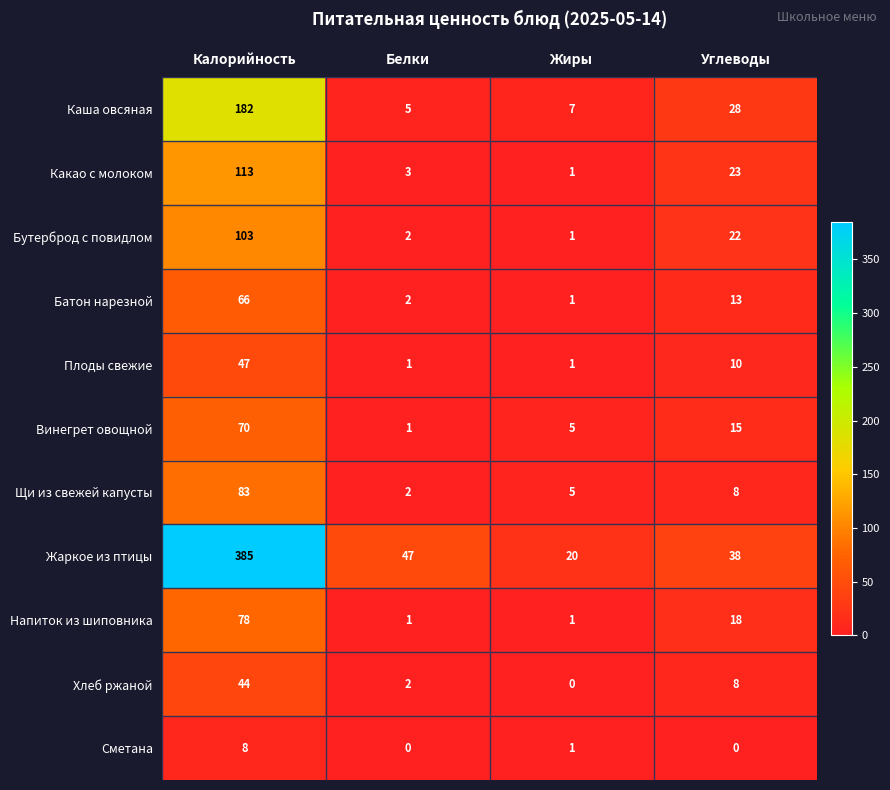

The value of Плоды свежие at Жиры is 1. True or false?

True